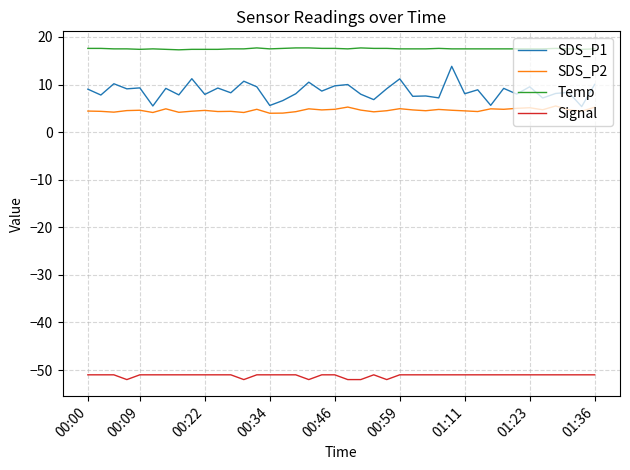

True or false: SDS_P2 and Signal cross at least once.

False